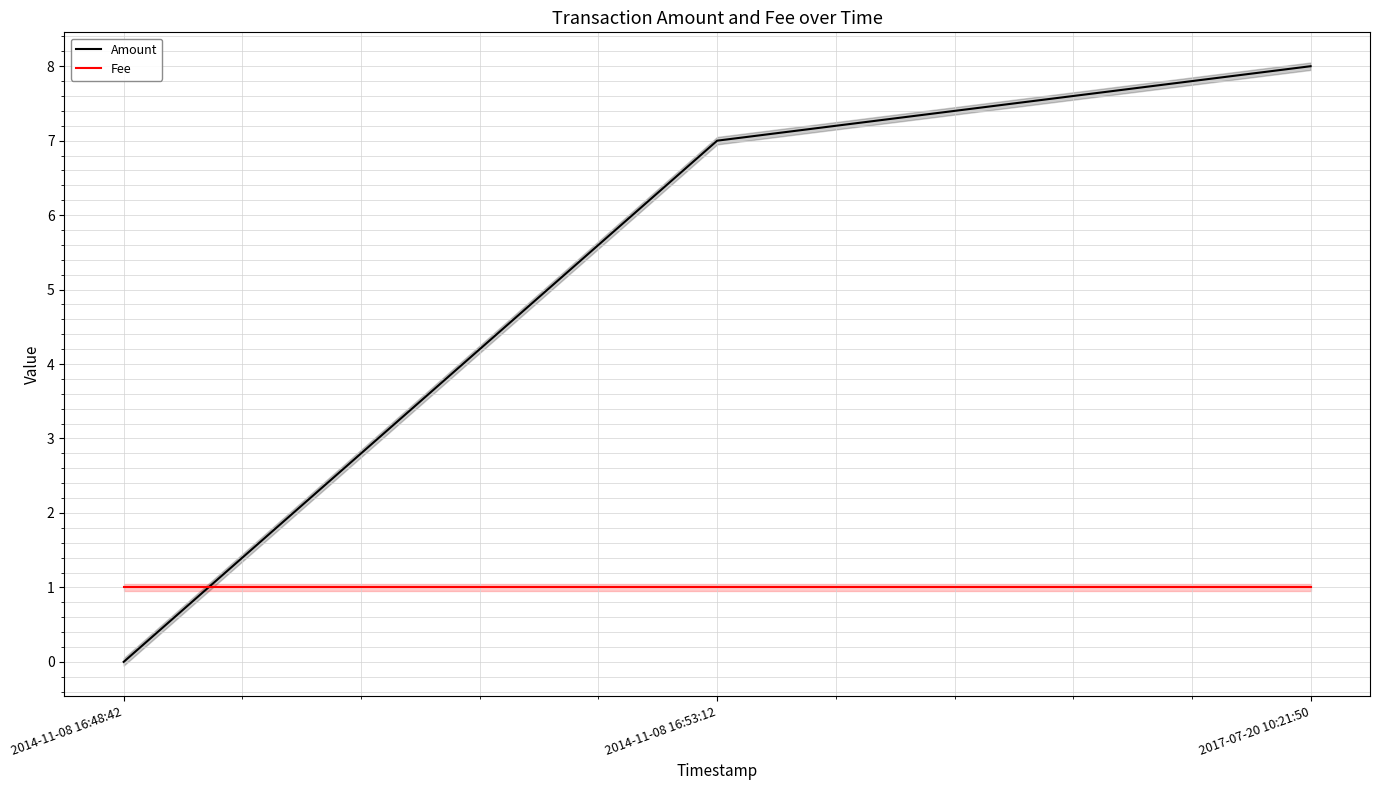

How many Amount values are between 0 and 8?

3